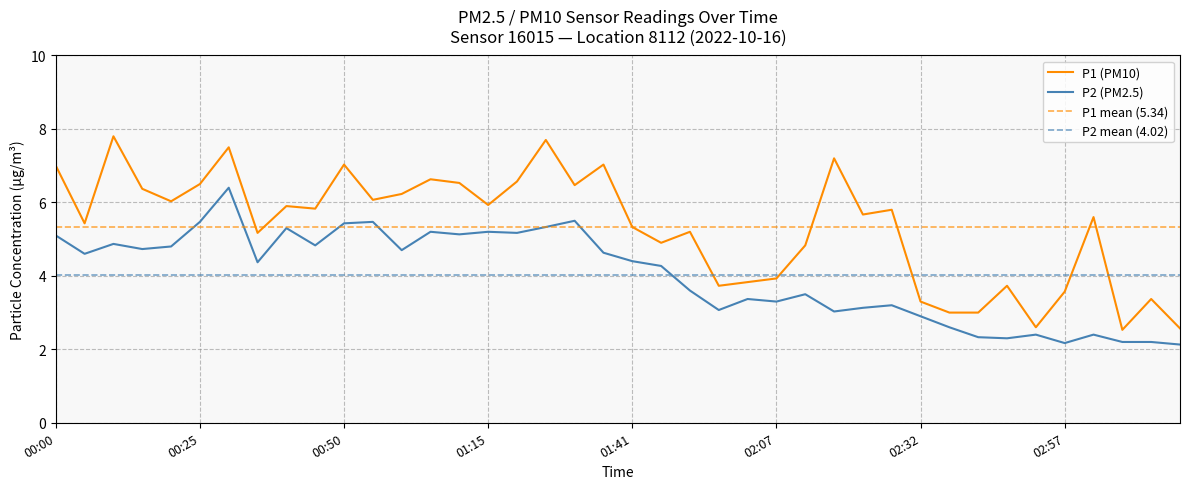

The P2 series shows 3.1 at 01:57. True or false?

True